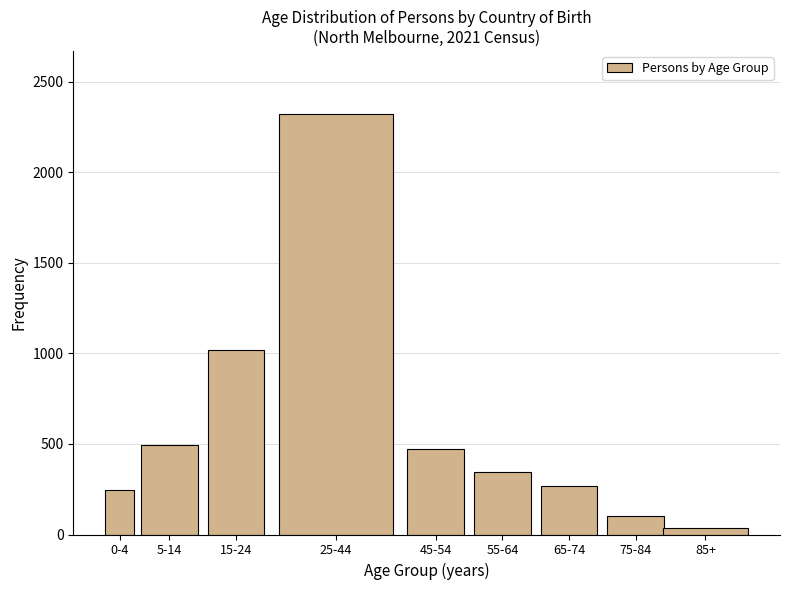

Reading left to right, extract all data points from this chart.

243	496	1020	2321	472	343	267	103	35